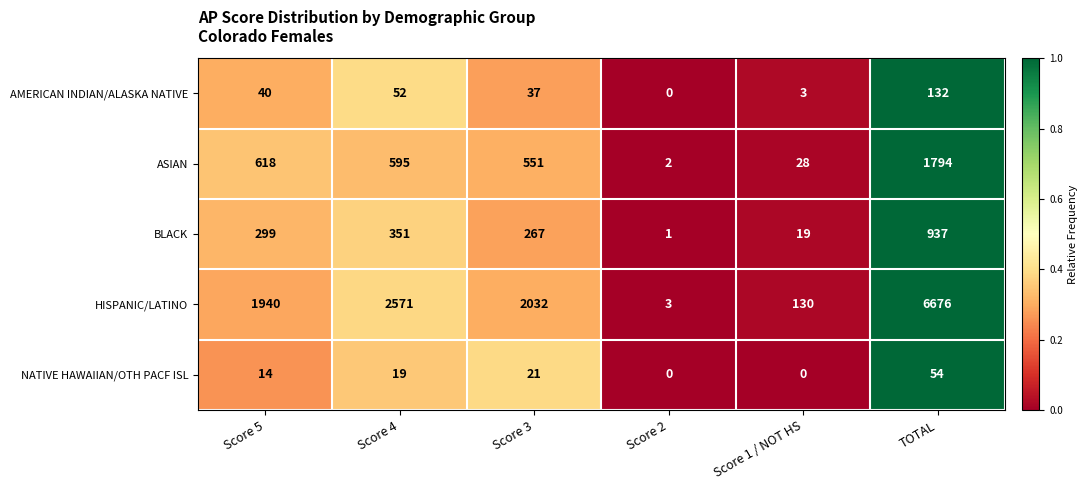

At which category is the sum across all series the highest?

TOTAL